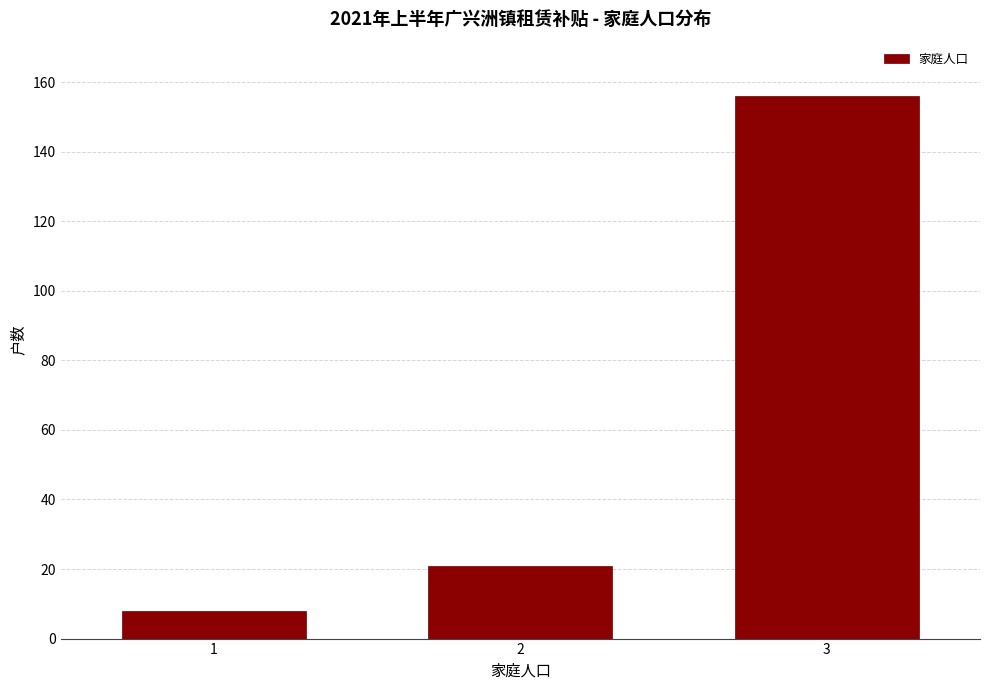

Reading left to right, what are all the values shown in this chart?

1=8	2=21	3=156